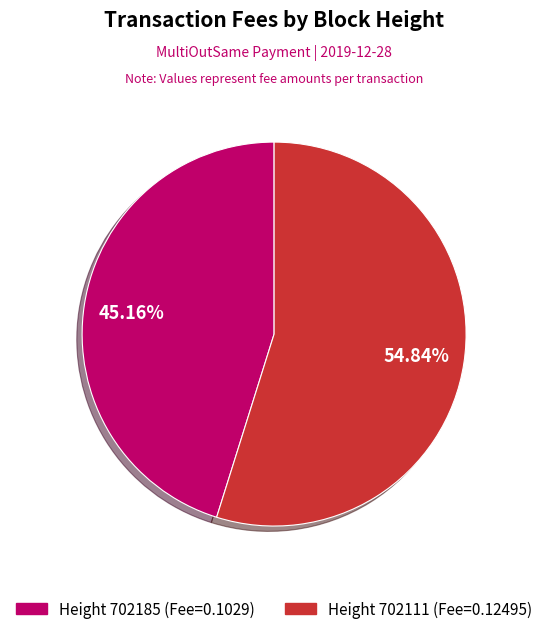

Is there a majority slice in this chart?

Yes